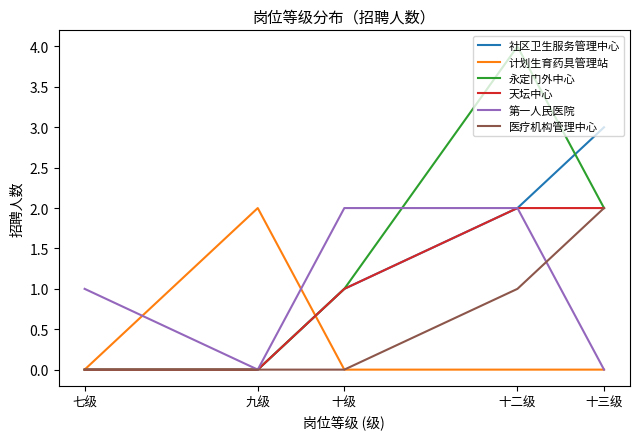

Is it true that 社区卫生服务管理中心 equals 2 at 九级?

False